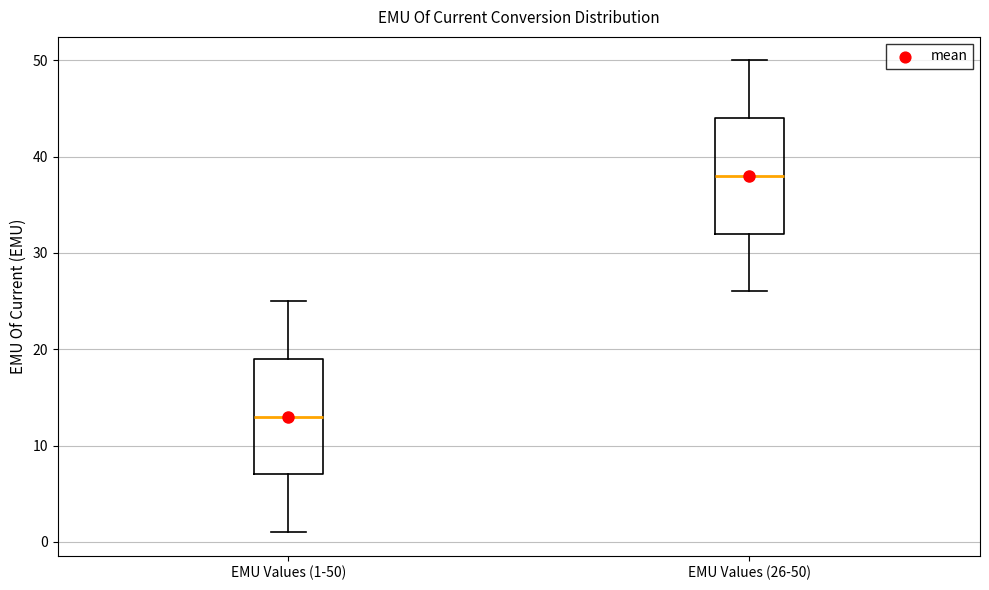

Which box has the highest median line?

EMU Values (26-50)